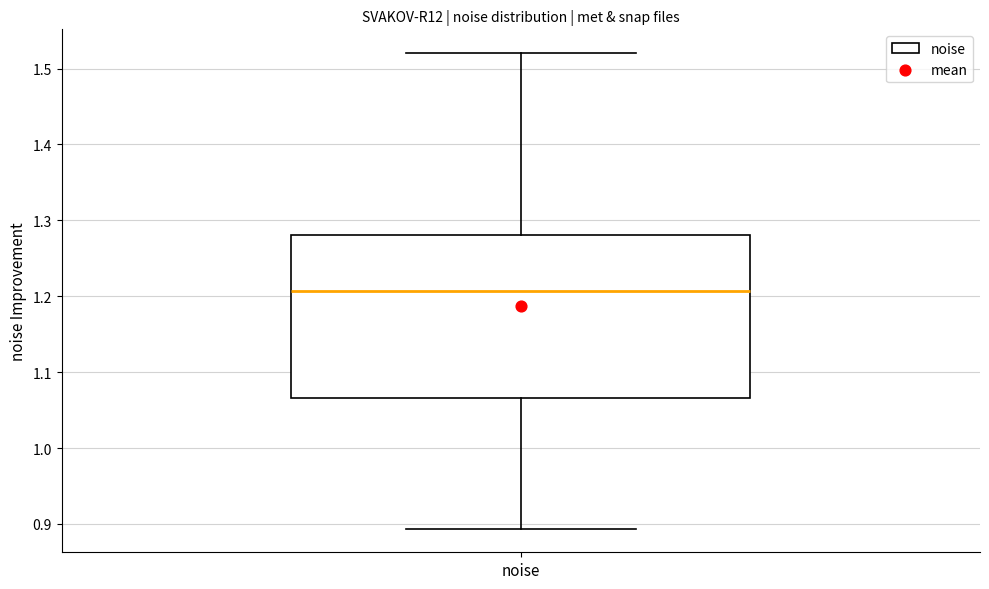

Read this box plot against the y-axis: the position of the median line, the range covered by the box, and the ends of both whiskers. The values are not printed on the chart, so give them approximately, as read against the axis.

median 1.21, box 1.07 to 1.28, whiskers 0.89 to 1.52